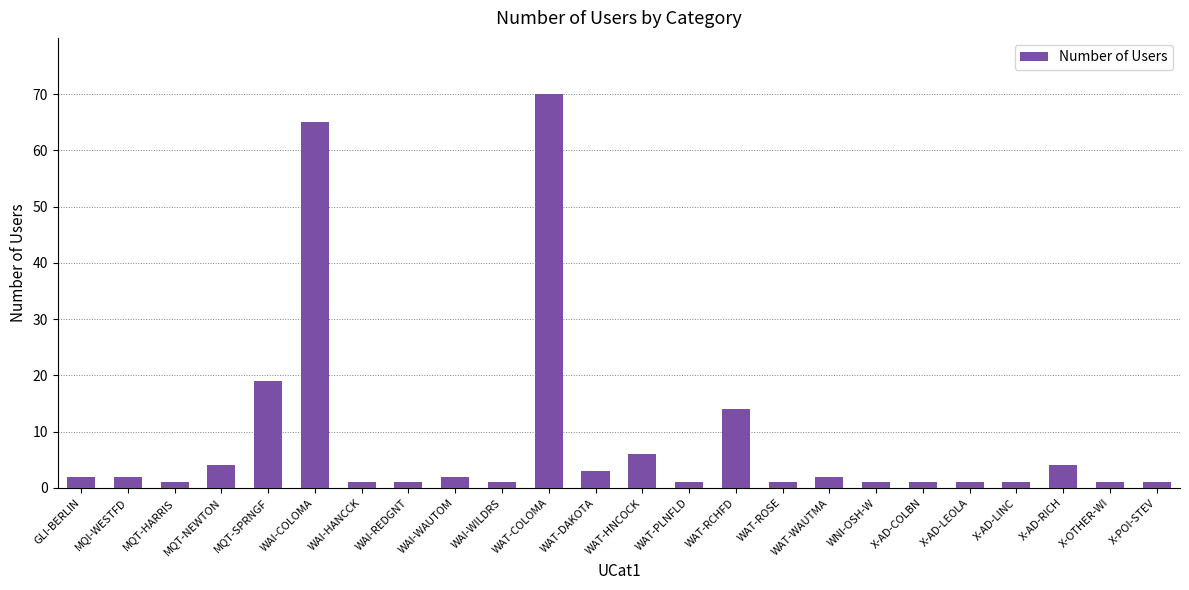

What is the ratio of the value at WAT-PLNFLD to the value at X-OTHER-WI?

1.0